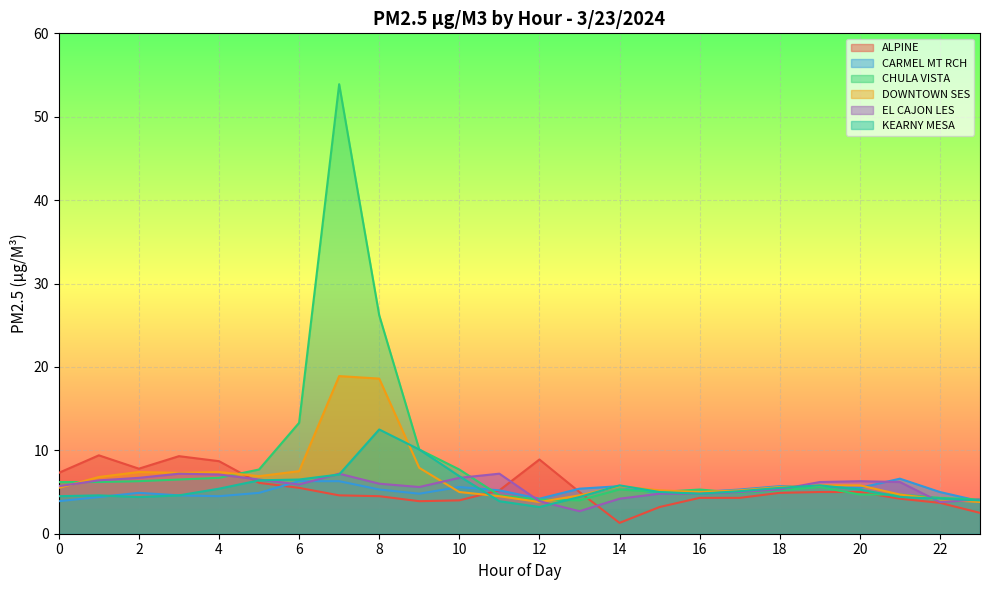

True or false: KEARNY MESA has a value of 5.1 at 17.

True